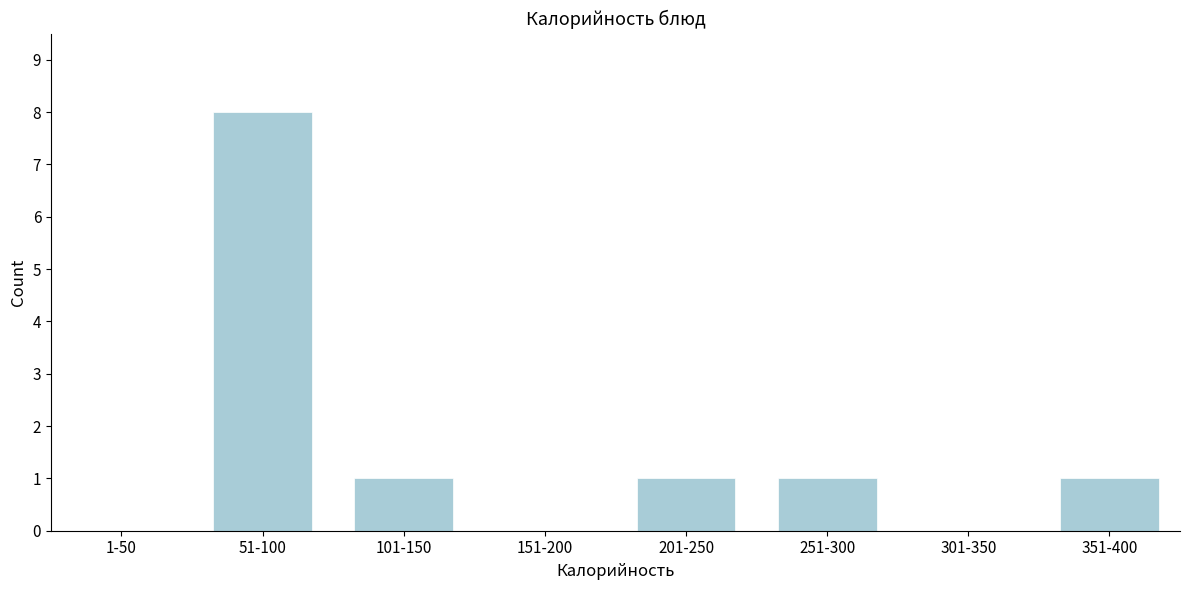

Reading left to right, extract all data points from this chart.

1-50=0	51-100=8	101-150=1	151-200=0	201-250=1	251-300=1	301-350=0	351-400=1